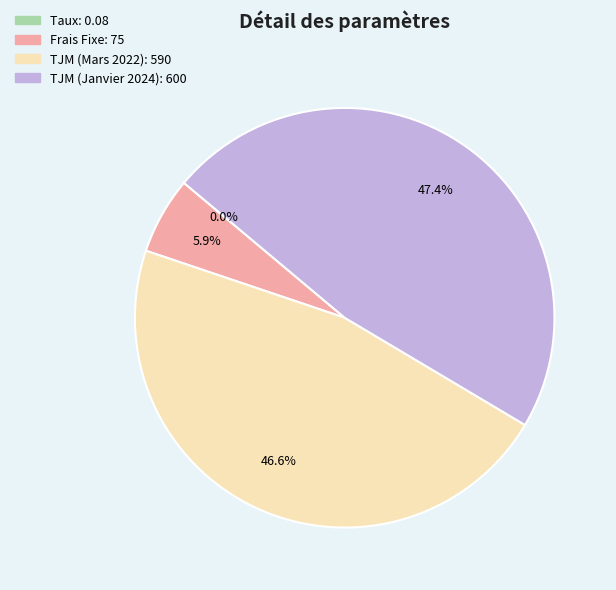

What percentage do Frais Fixe and TJM (Mars 2022) together represent?

52.6%